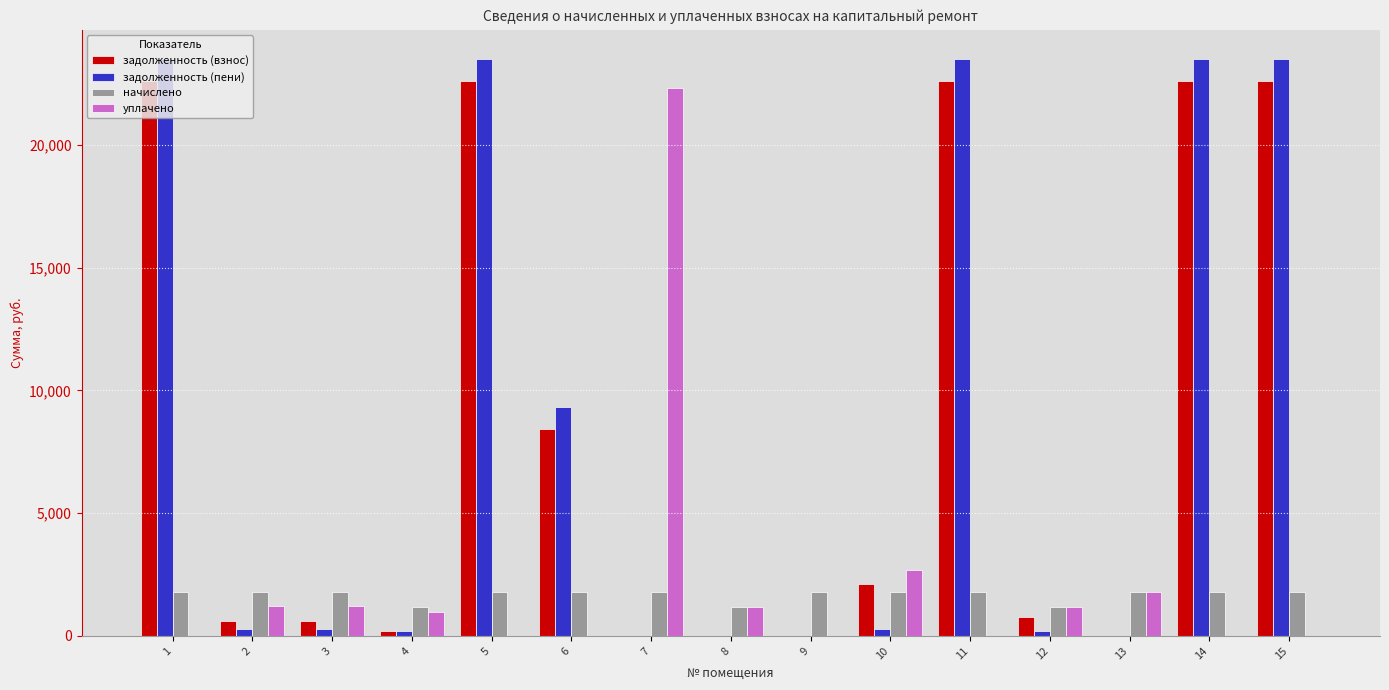

The начислено series shows 1797.9 at 9. True or false?

True